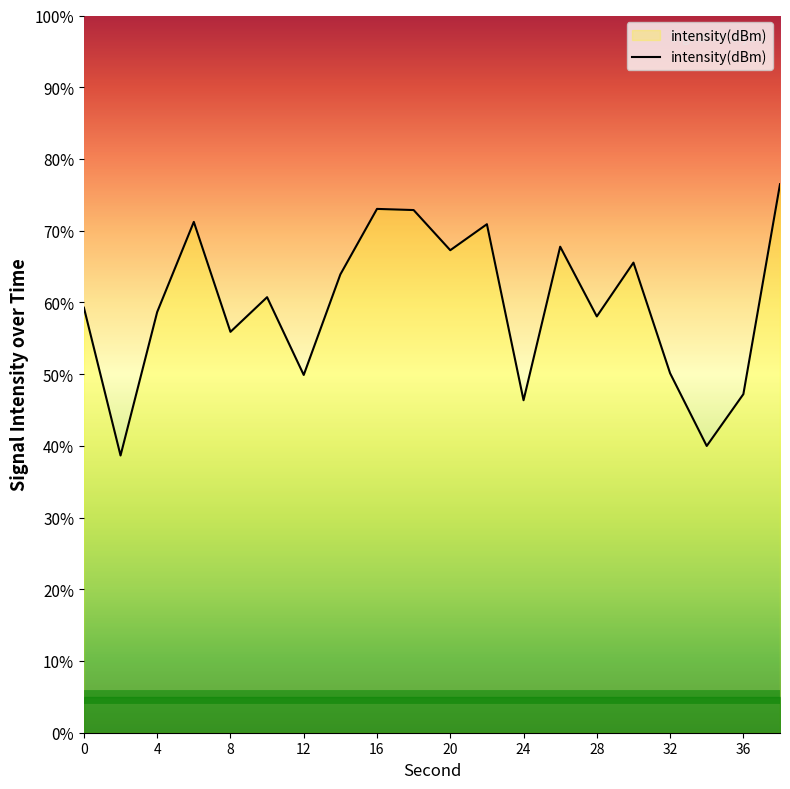

What is the difference between the maximum and minimum values?

37.8